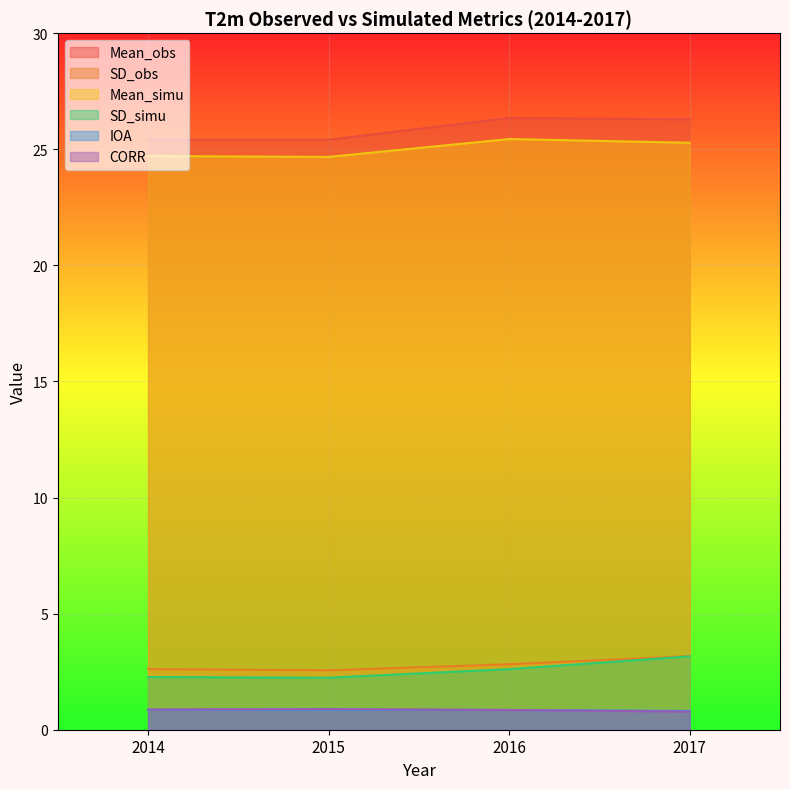

Reading right to left, what are all the values shown in this chart?

Mean_obs: 26.3	26.4	25.4	25.4
SD_obs: 3.2	2.8	2.6	2.6
Mean_simu: 25.3	25.4	24.7	24.7
SD_simu: 3.2	2.6	2.2	2.3
IOA: 0.8	0.8	0.9	0.9
CORR: 0.8	0.8	0.9	0.9